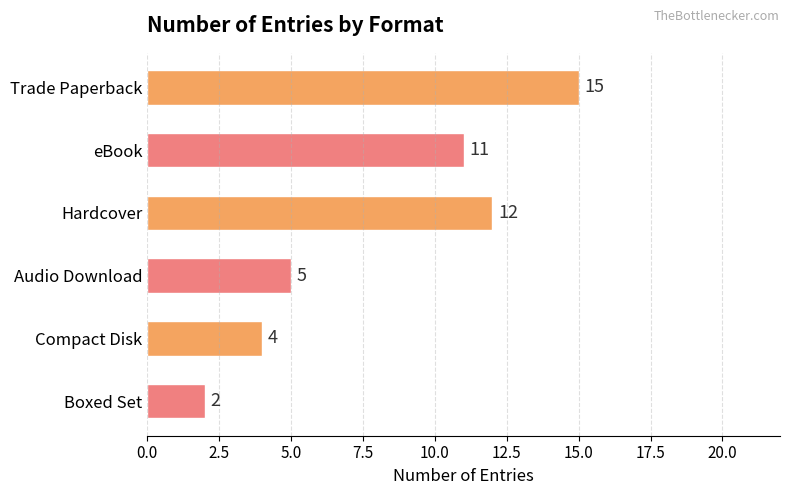

Reading top to bottom, transcribe all the data shown in this chart.

15	11	12	5	4	2